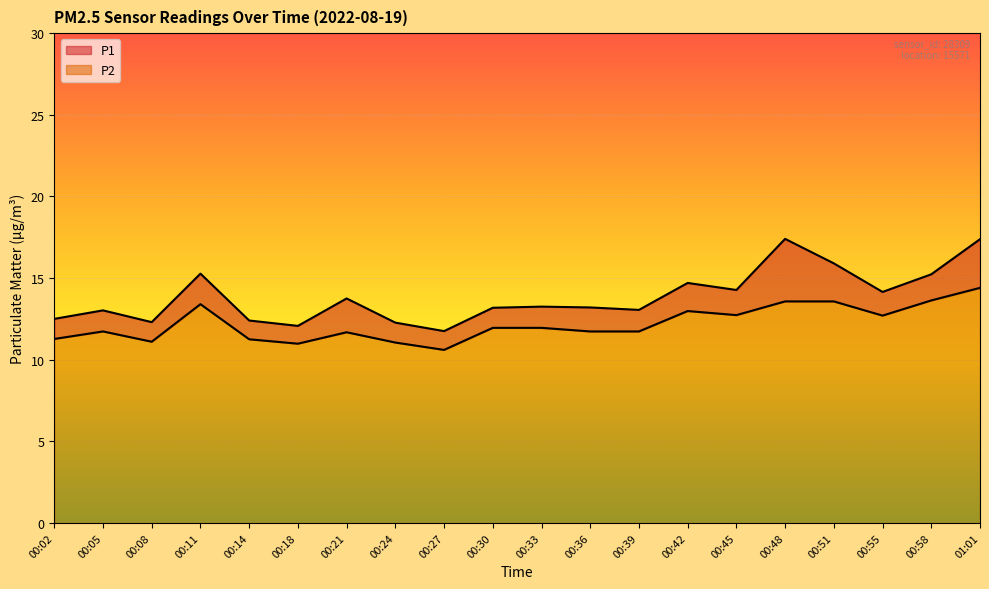

What is the greatest value displayed?

17.4